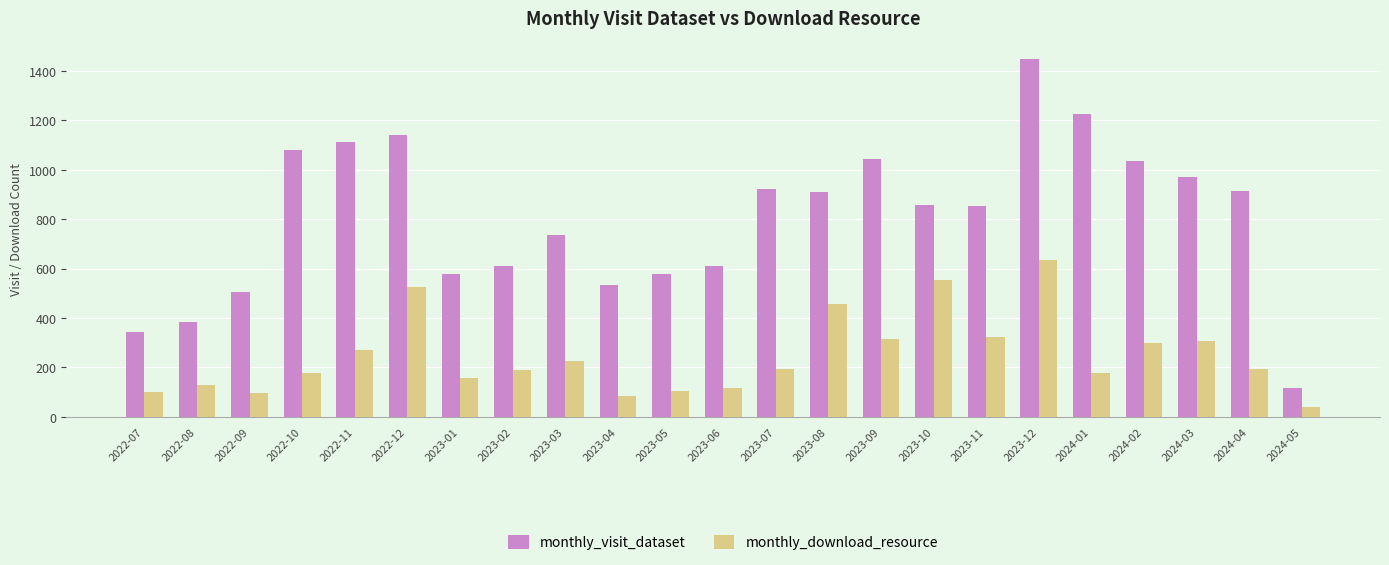

How many distinct data groups are displayed?

2